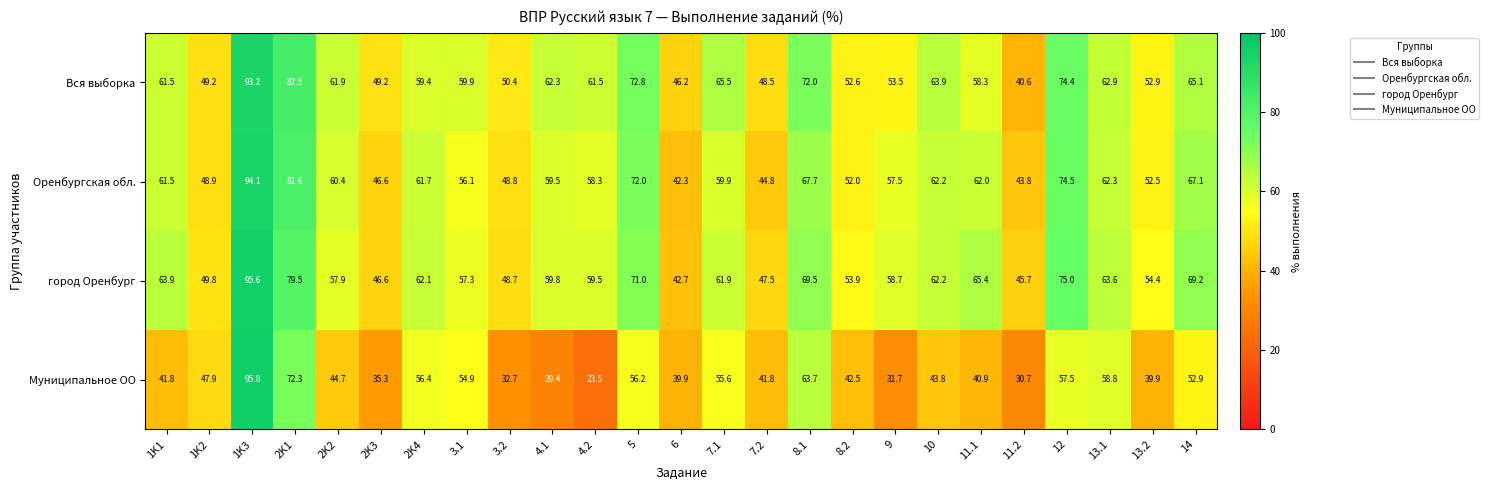

Is the value of Оренбургская обл. at 2K2 greater than the value of город Оренбург at 1K1?

No